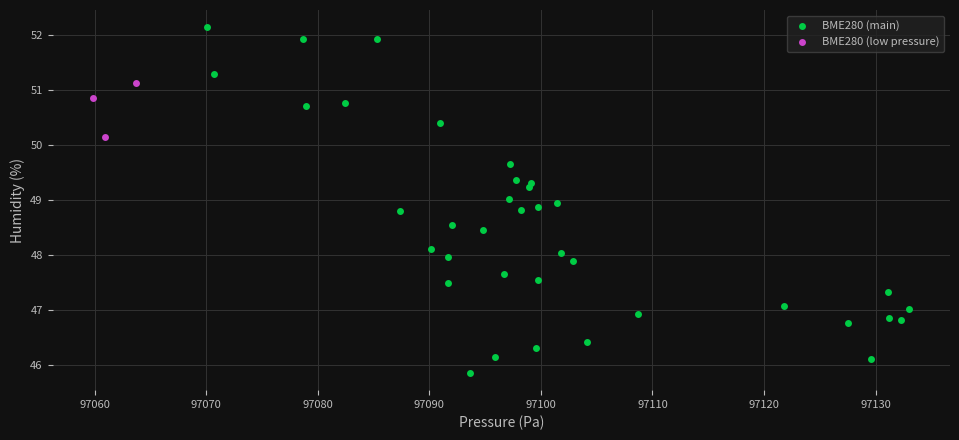

Which series has the largest Y range (max minus min)?

BME280 (main)